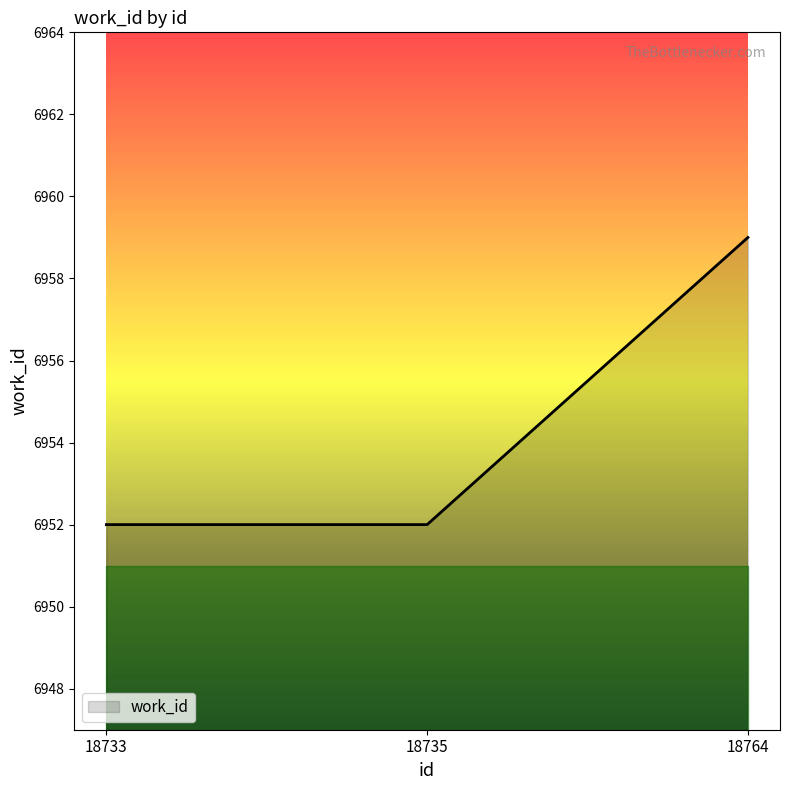

Which category has the highest value across all series?

18764